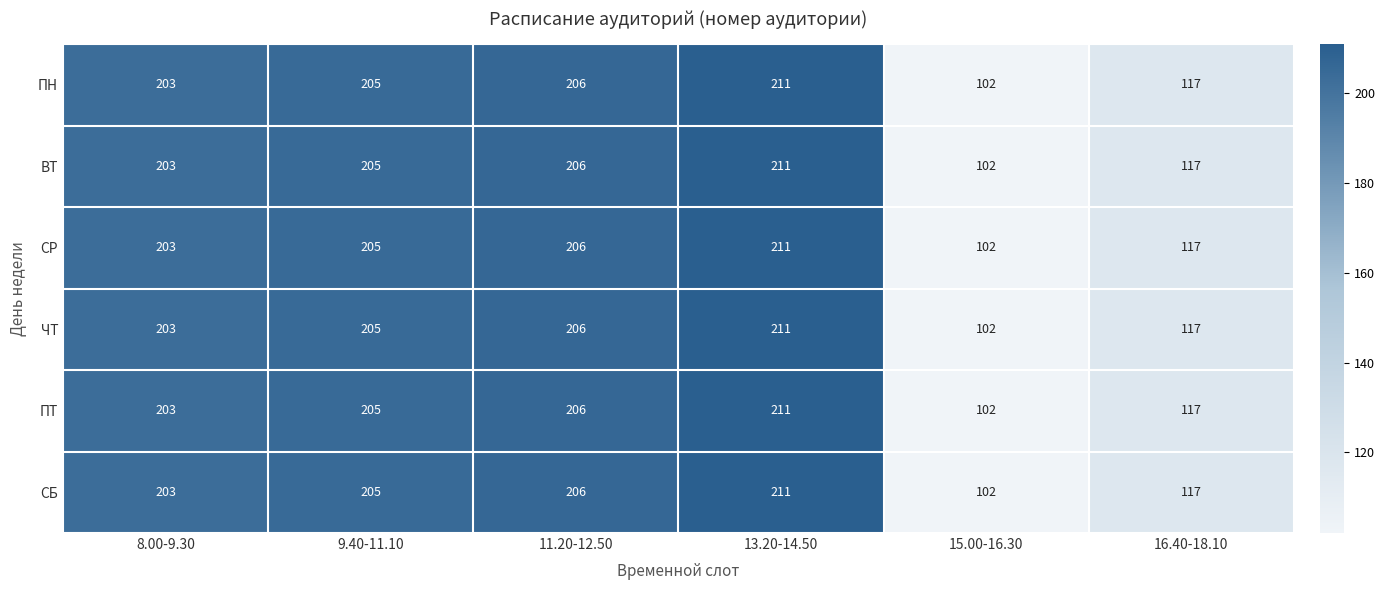

At which category is the sum across all series the highest?

13.20-14.50